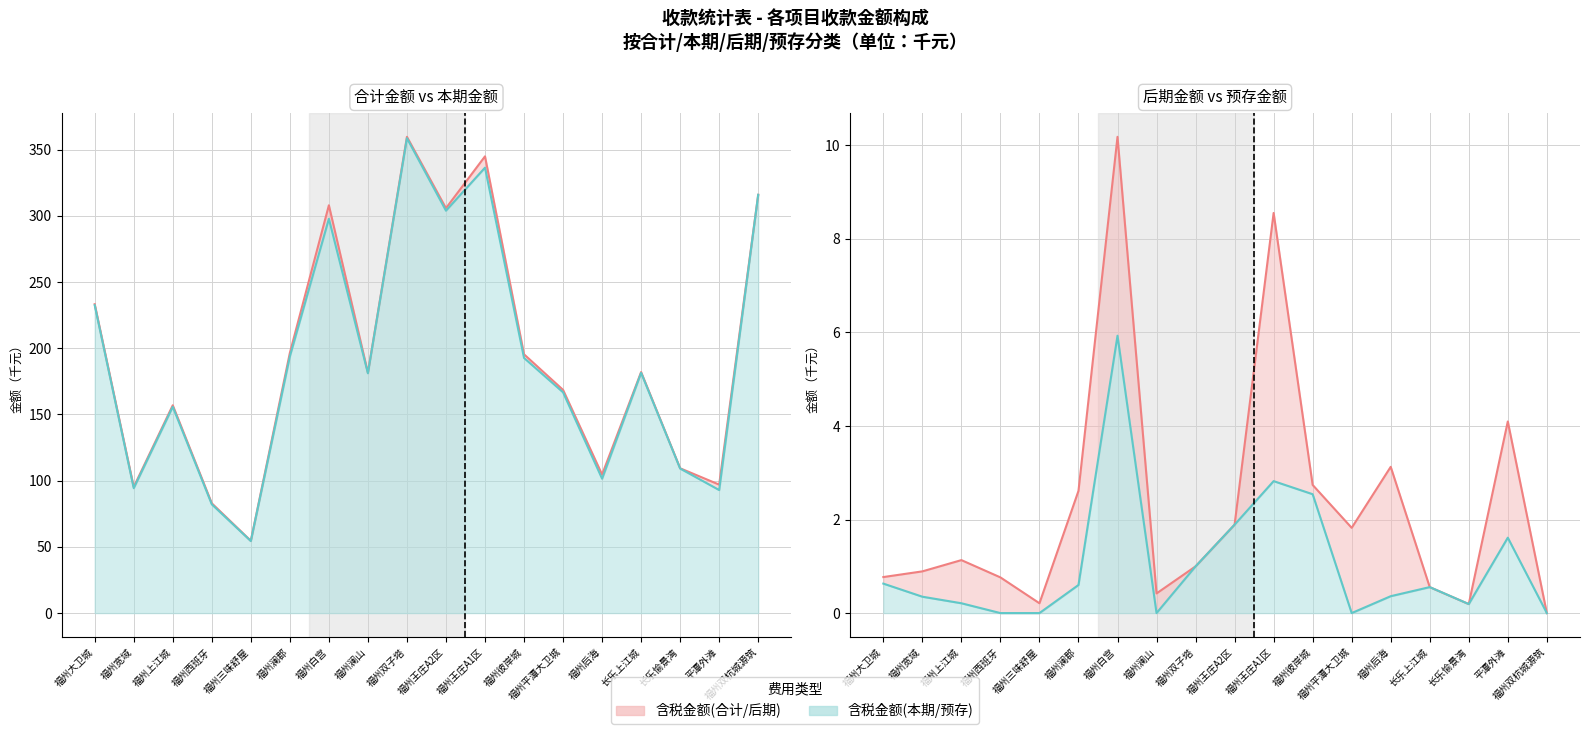

What is the label of the 17th point from the right?

福州宽域